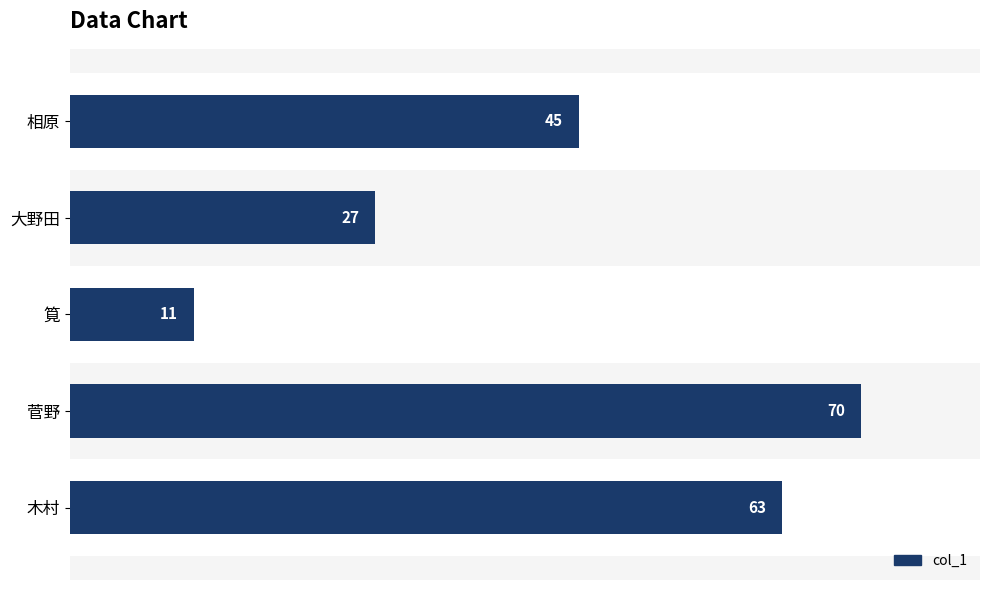

Reading right to left, what are all the values shown in this chart?

63	70	11	27	45